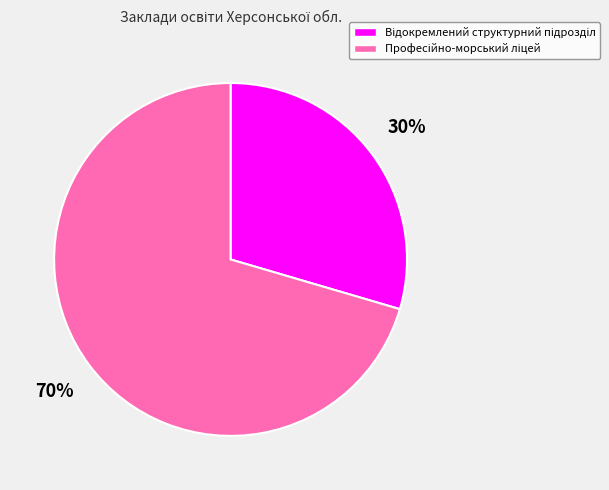

To the nearest percent, what is the average slice percentage?

50%